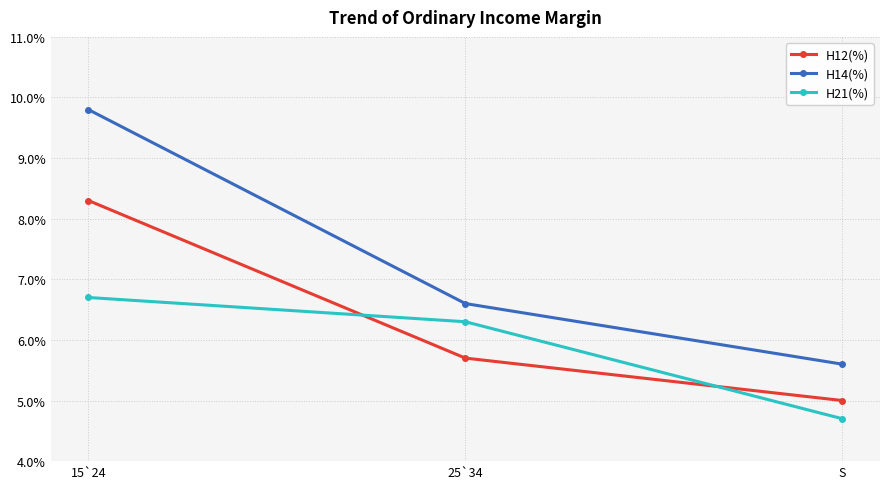

What position from the right is S?

1